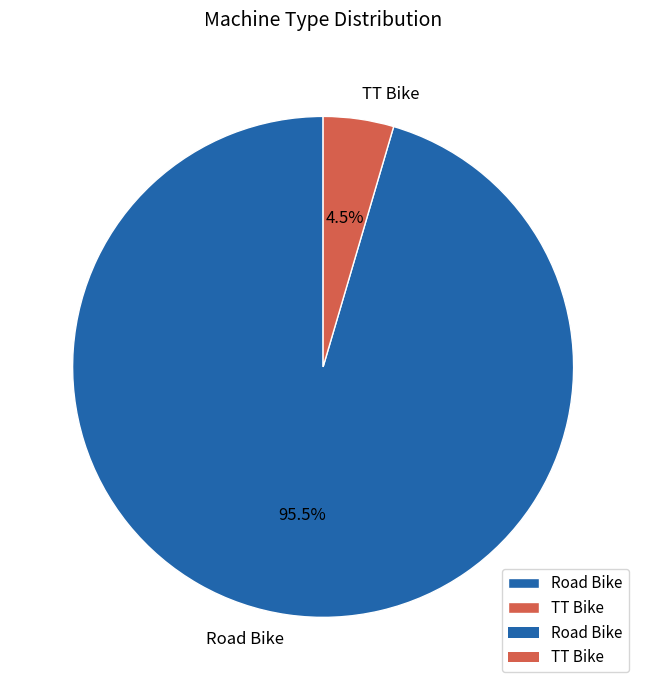

To the nearest percent, what is the average slice percentage?

50%